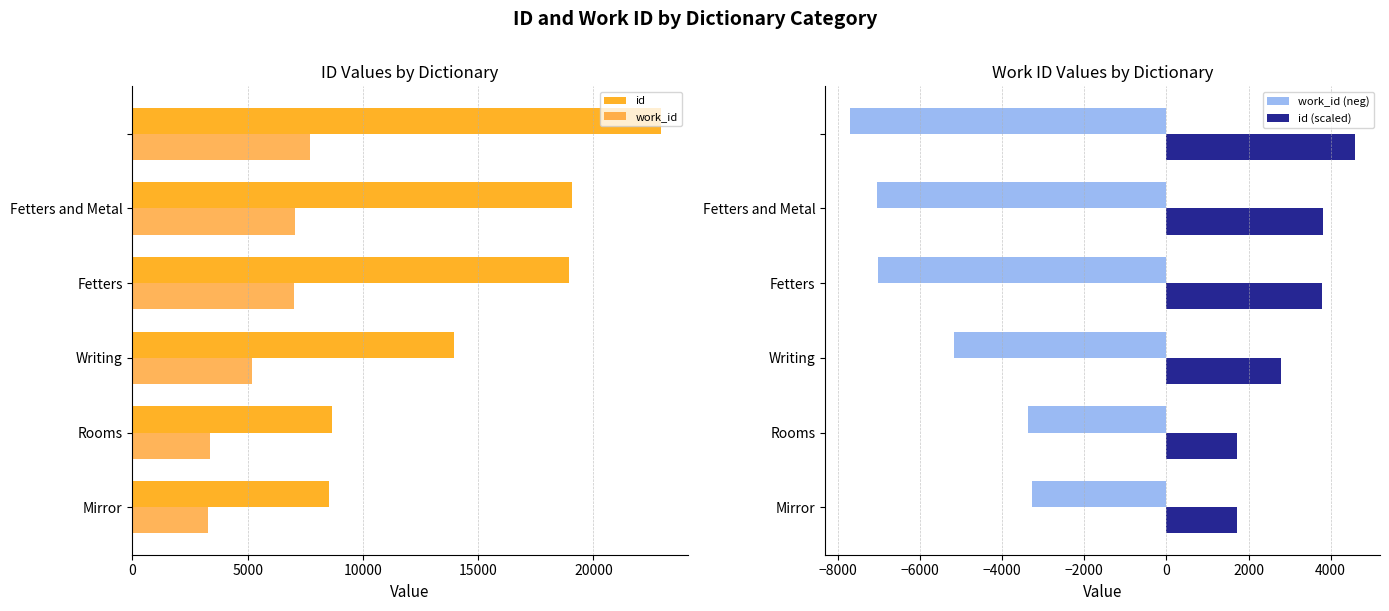

Reading right to left, what are all the values shown in this chart?

id: 22935.0	19083.0	18935.0	13932.0	8650.0	8539.0
work_id: 7702.0	7060.0	7021.0	5178.0	3374.0	3278.0
work_id (neg): -7702.0	-7060.0	-7021.0	-5178.0	-3374.0	-3278.0
id (scaled): 4587.0	3816.6	3787.0	2786.4	1730.0	1707.8